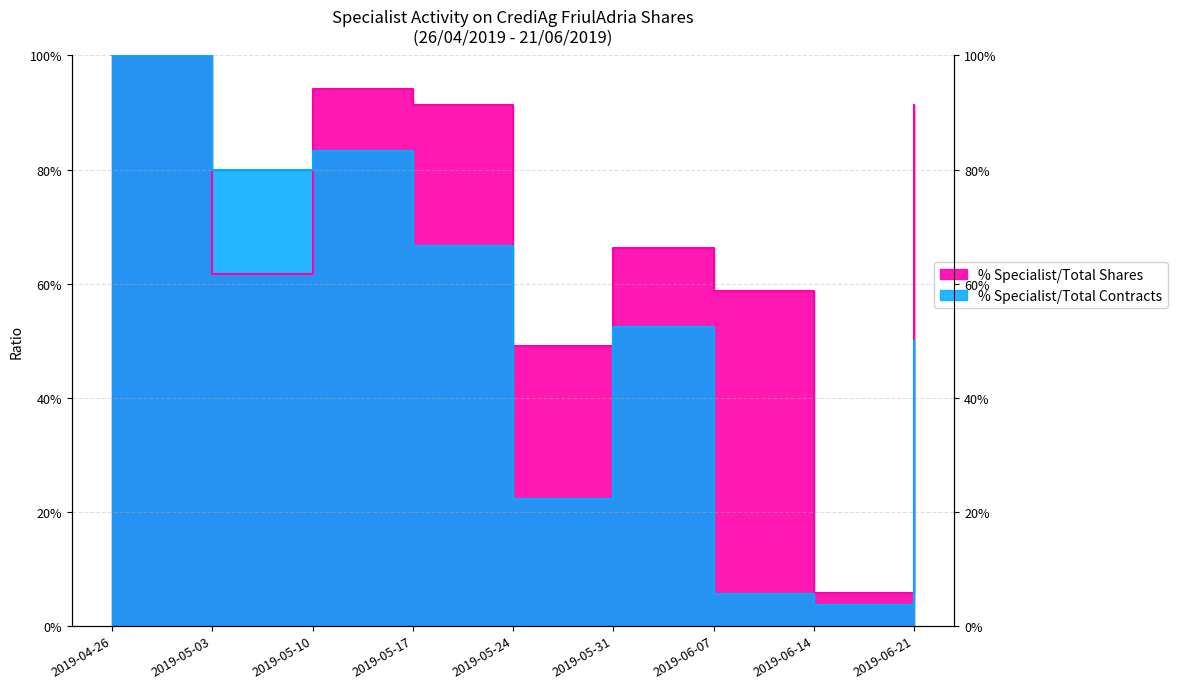

Between 2019-06-07 and 2019-06-14, which series saw the biggest shift?

% Specialist/Total Shares